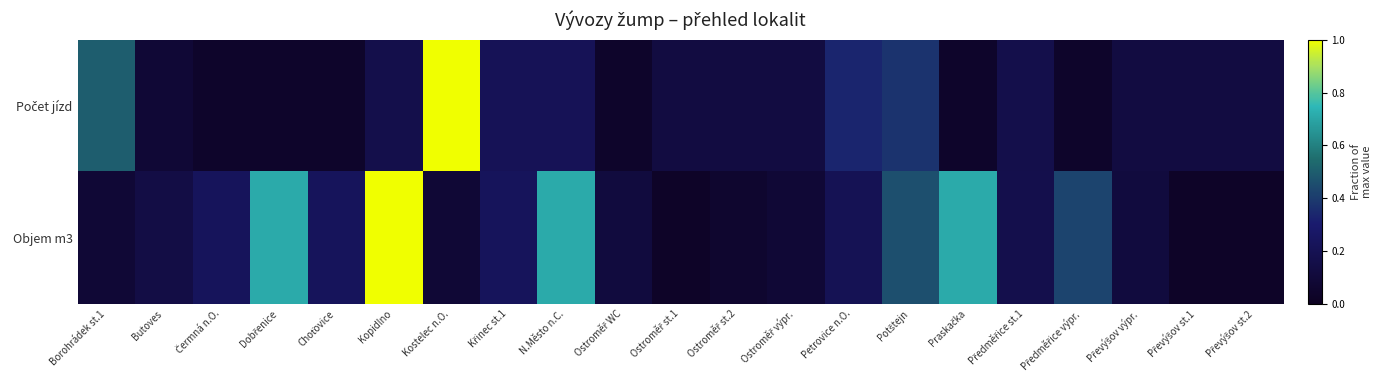

List the series in order of their overall mean, lowest first.

Počet jízd, Objem m3